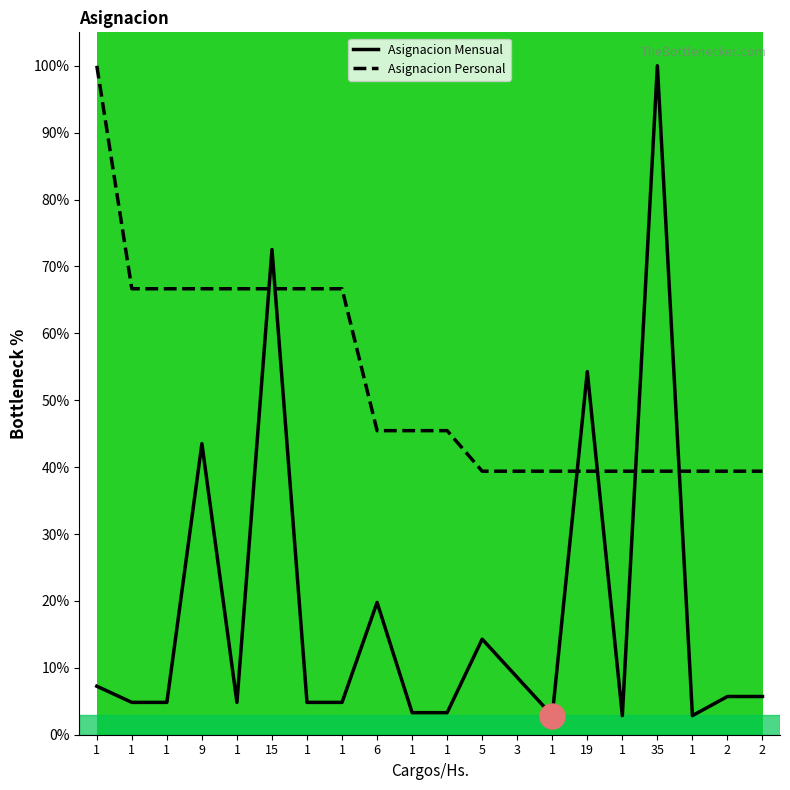

At which label does Asignacion Personal reach its peak?

1